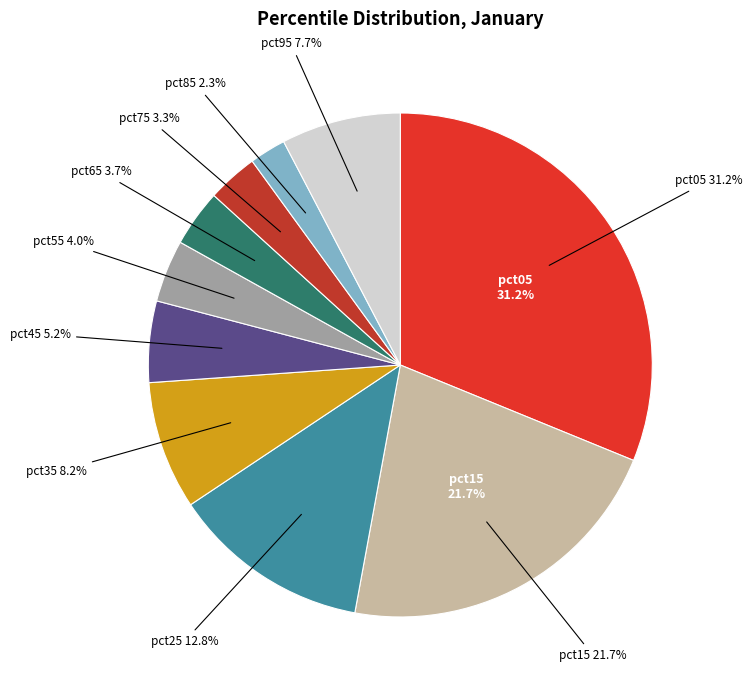

True or false: pct65 accounts for 4% of the total.

True